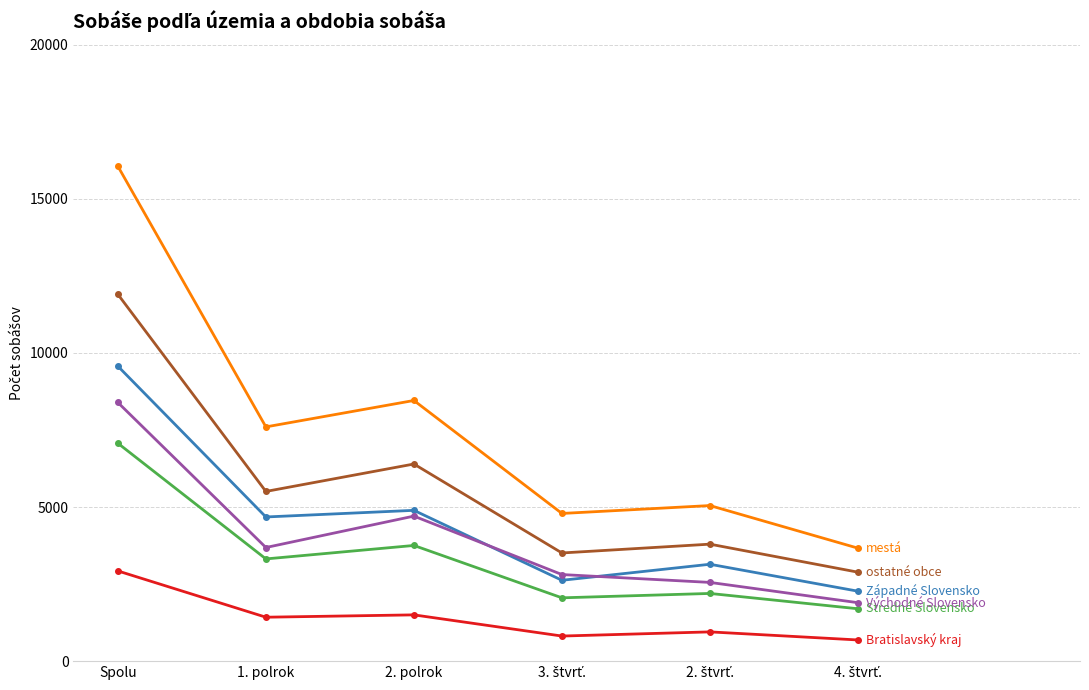

Which label corresponds to the largest value in the chart?

Spolu